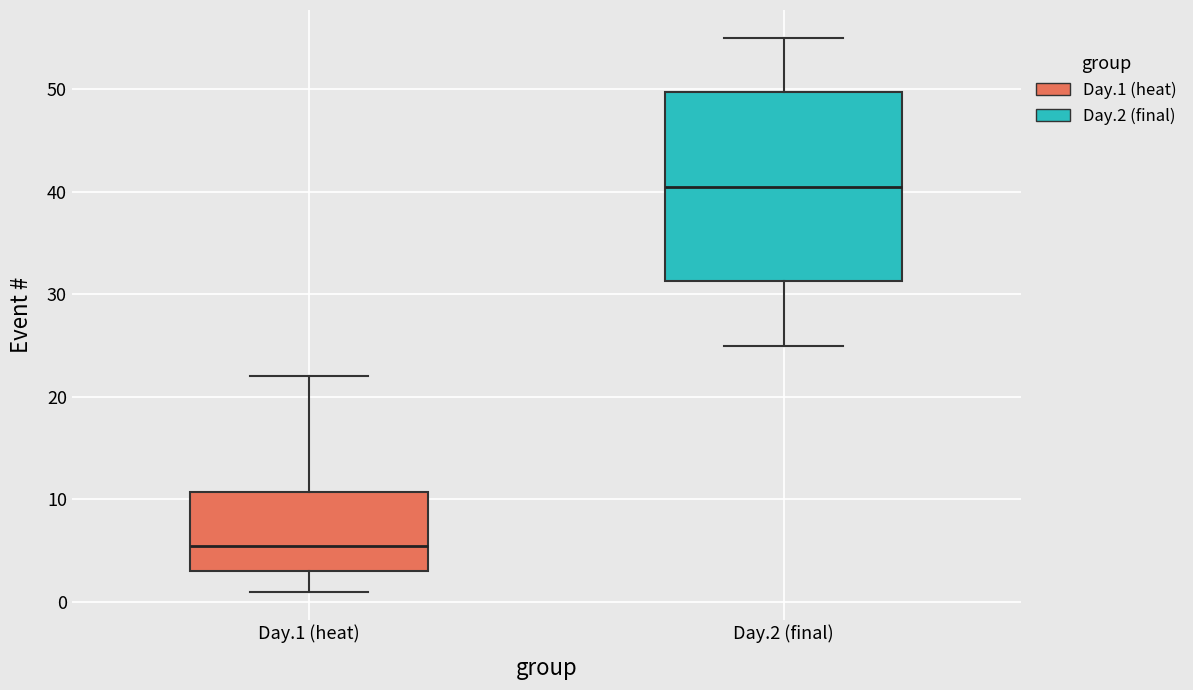

Where does the lower whisker of the box for Day.1 (heat) end on the y-axis? The values are not printed on the chart, so give them approximately, as read against the axis.

1